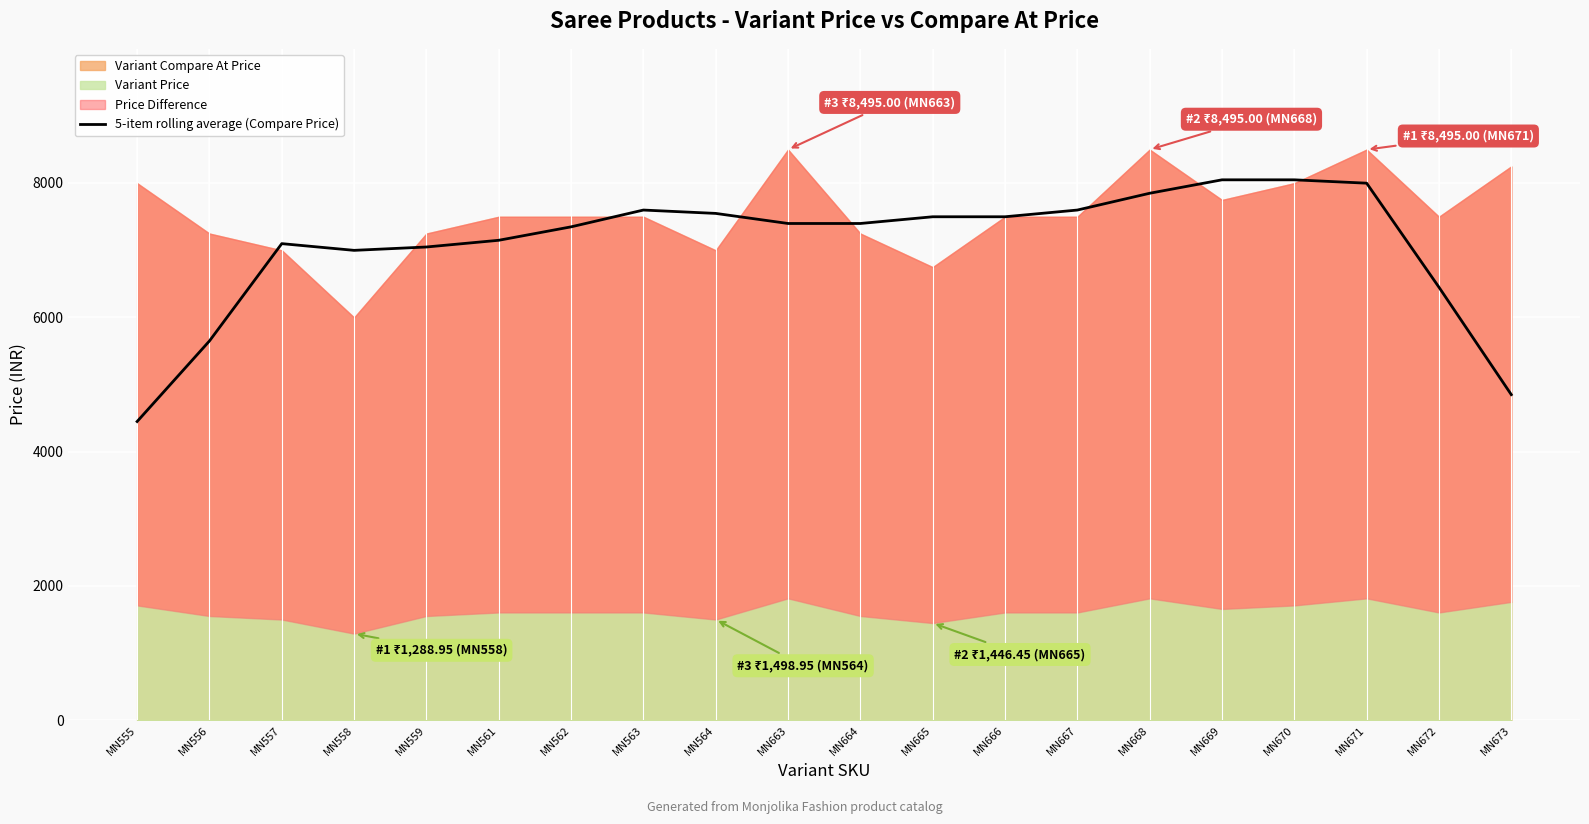

What value does the data have at MN667, to the nearest 100?

7600